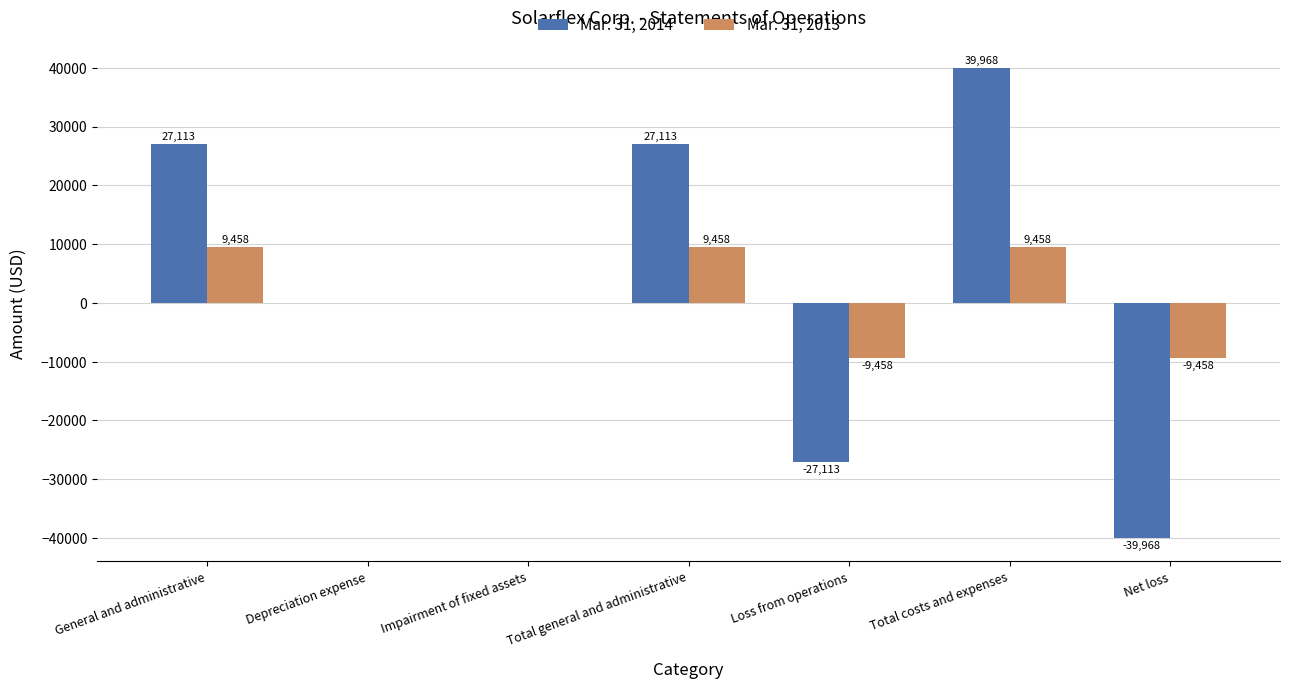

Count the number of data series in this chart.

2